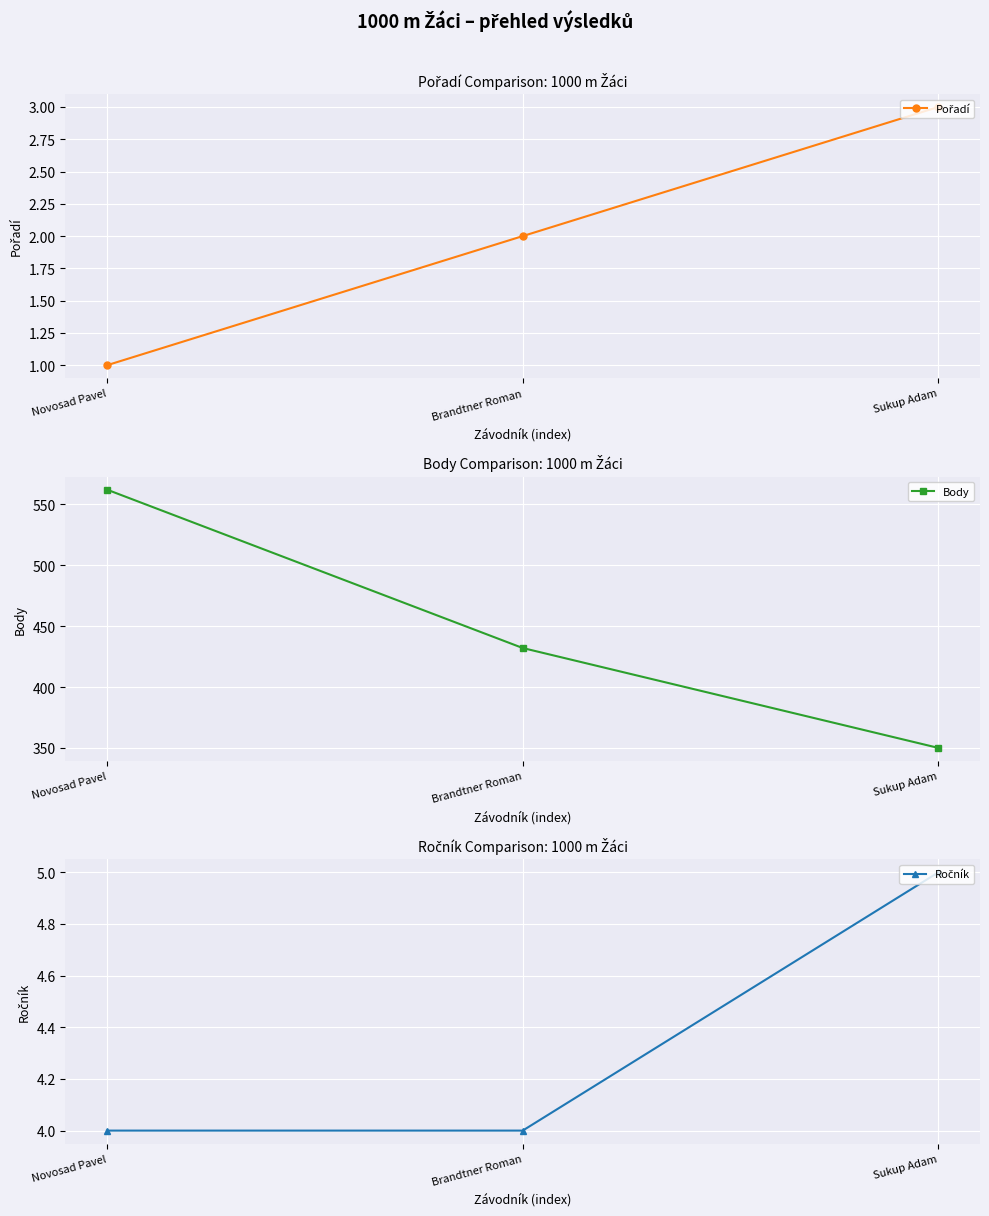

What is the difference between the highest and lowest values at Brandtner Roman?

430